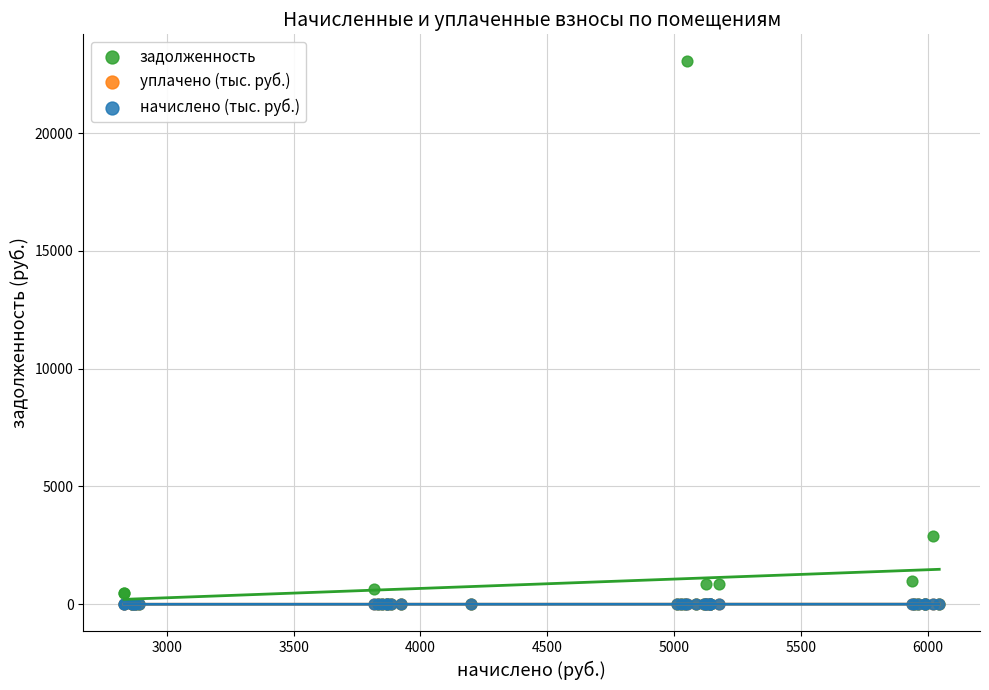

Which series reaches the maximum Y coordinate?

задолженность